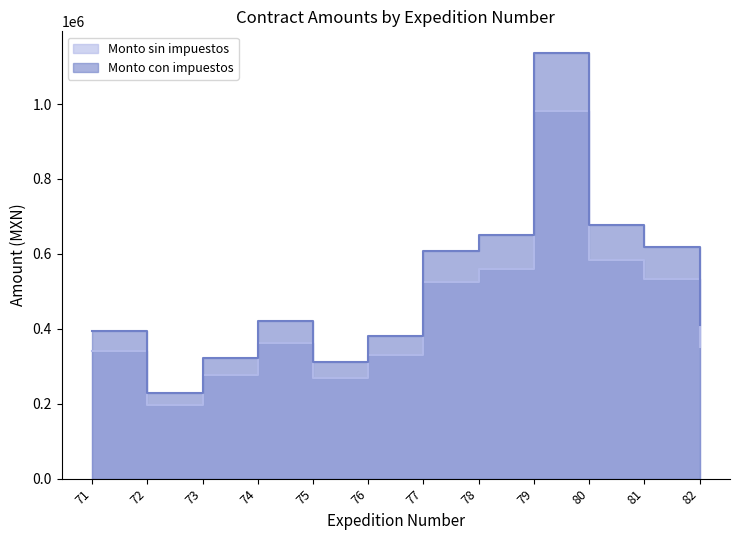

Reading right to left, extract all data points from this chart.

Monto sin impuestos: 352696.0	533157.6	583089.3	980280.7	560258.6	524231.1	329318.9	267564.4	362106.8	277288.2	196083.6	339528.3
Monto con impuestos: 409127.3	618462.8	676383.6	1137125.6	649900.0	608108.1	382010.0	310374.7	420043.9	321654.3	227457.0	393852.9